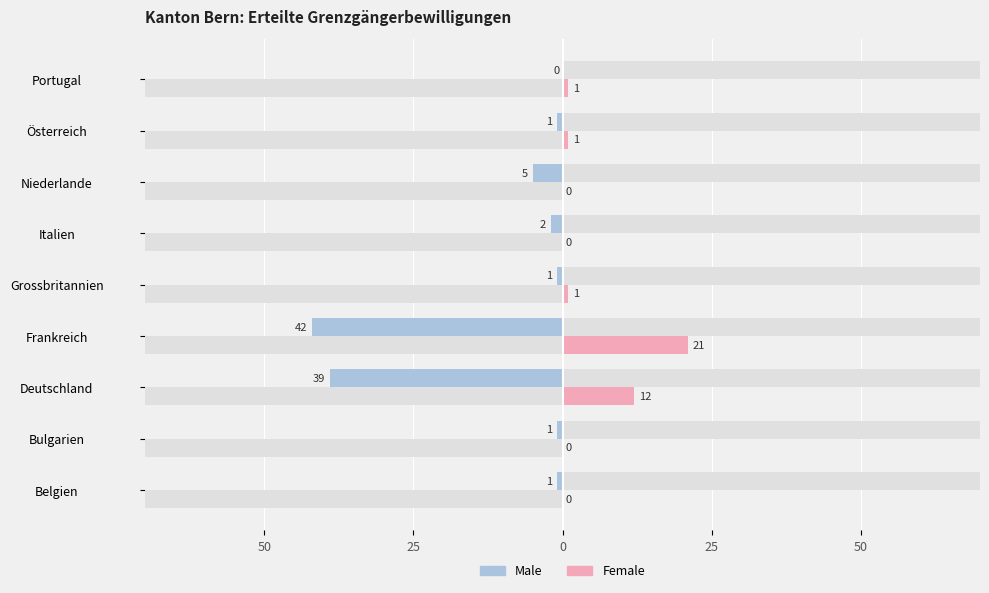

At Italien, list the series in order from largest to smallest.

Female, Male